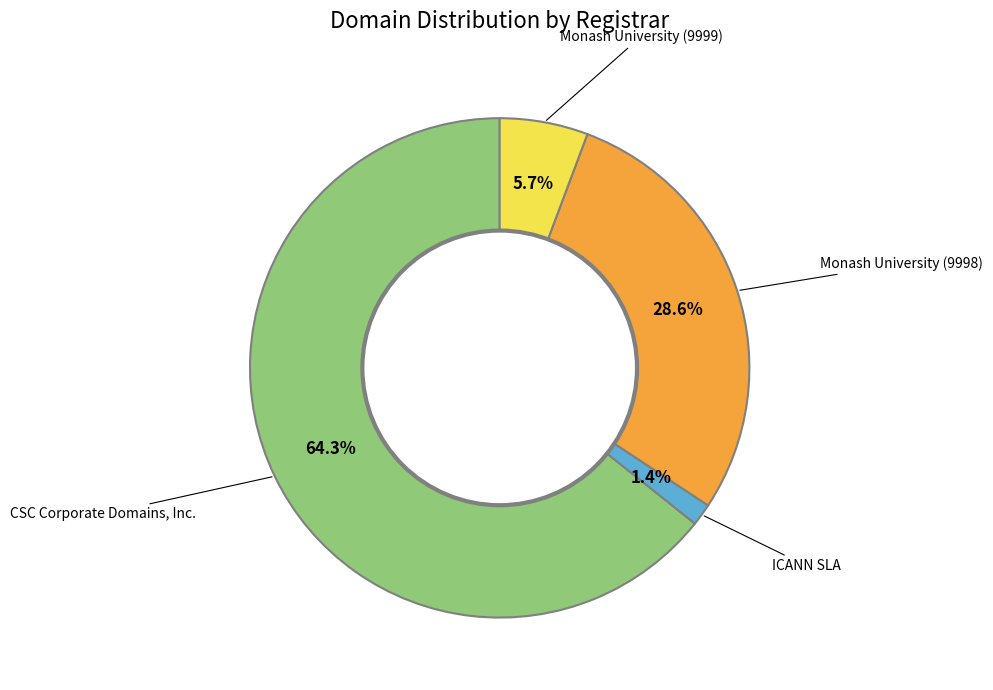

Does any single category account for the majority?

Yes